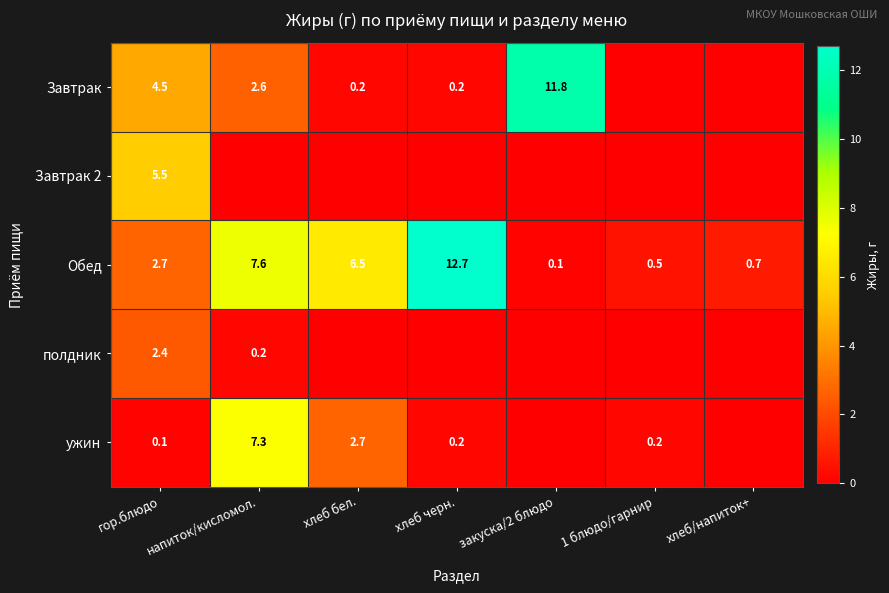

What is the difference between the maximum and minimum values in the Обед series?

12.6